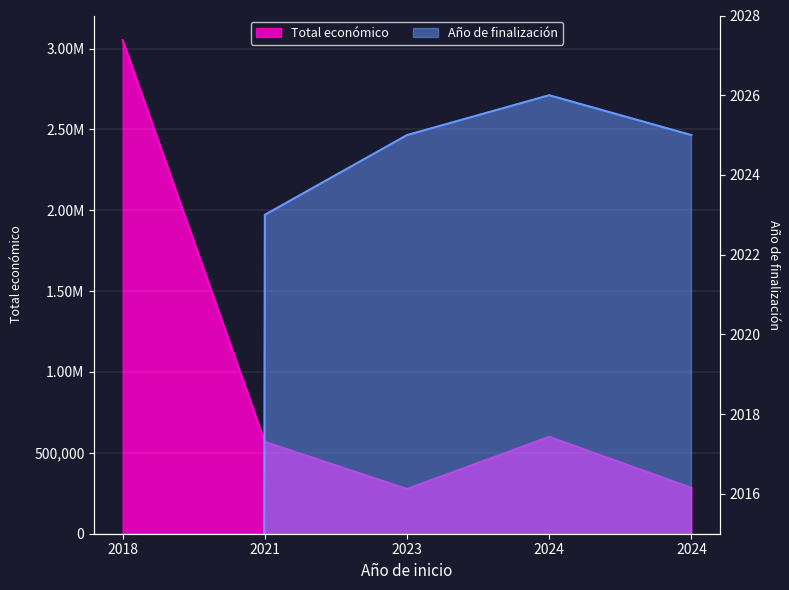

At how many categories does at least one series exceed 77557?

5